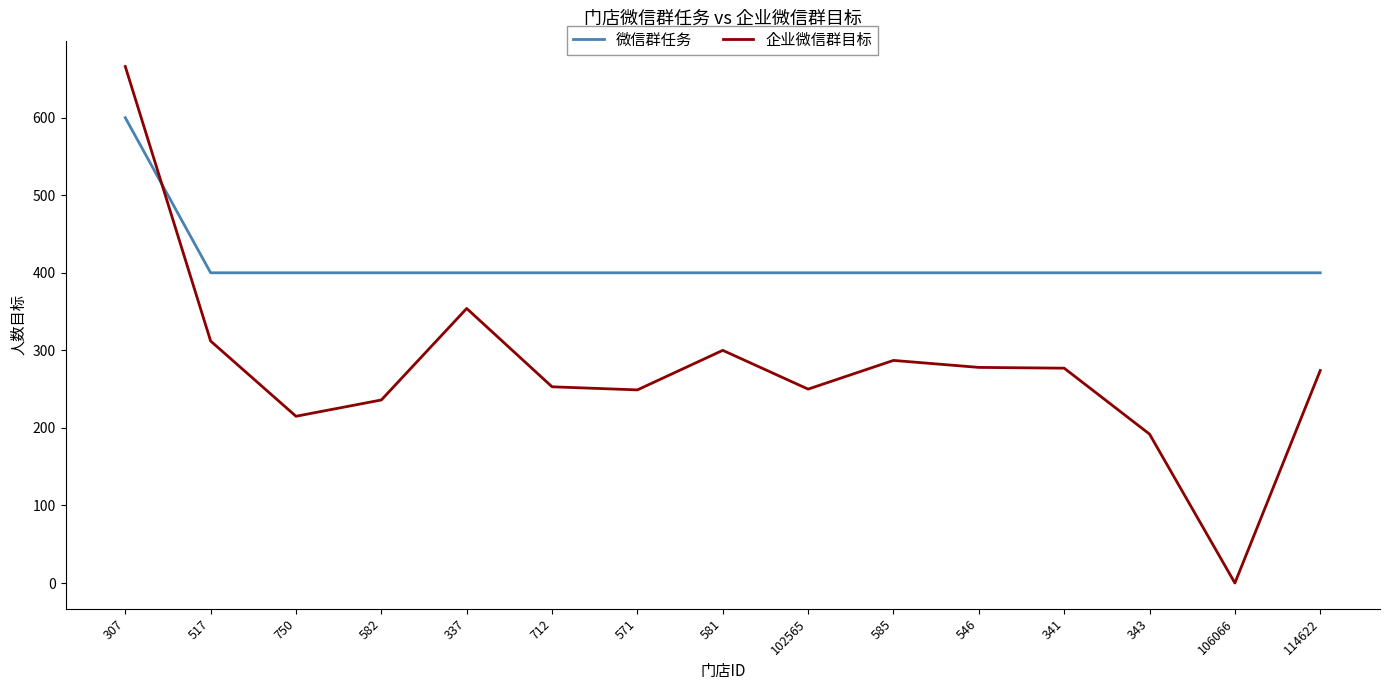

Does the chart have visible grid lines?

No